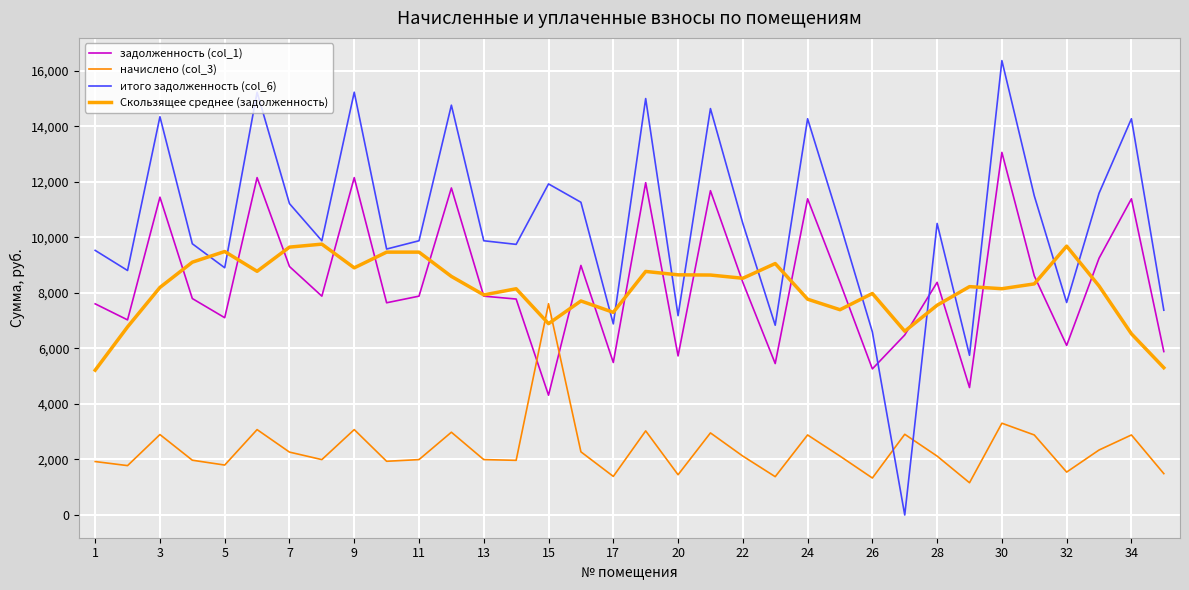

How many lines are shown in the chart?

4